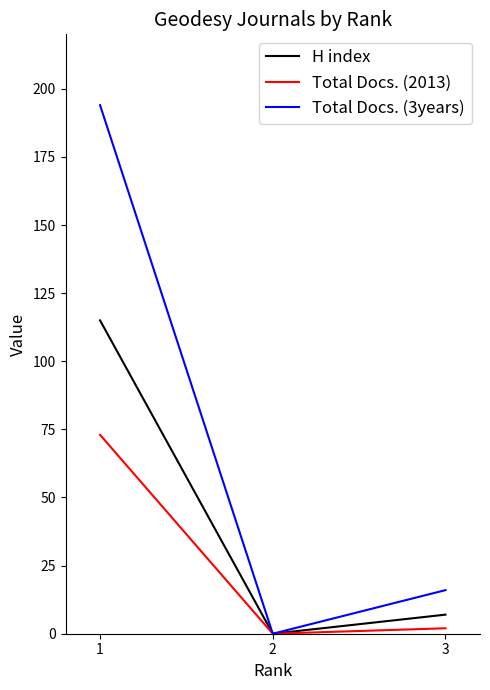

At how many categories does at least one series exceed 12?

2